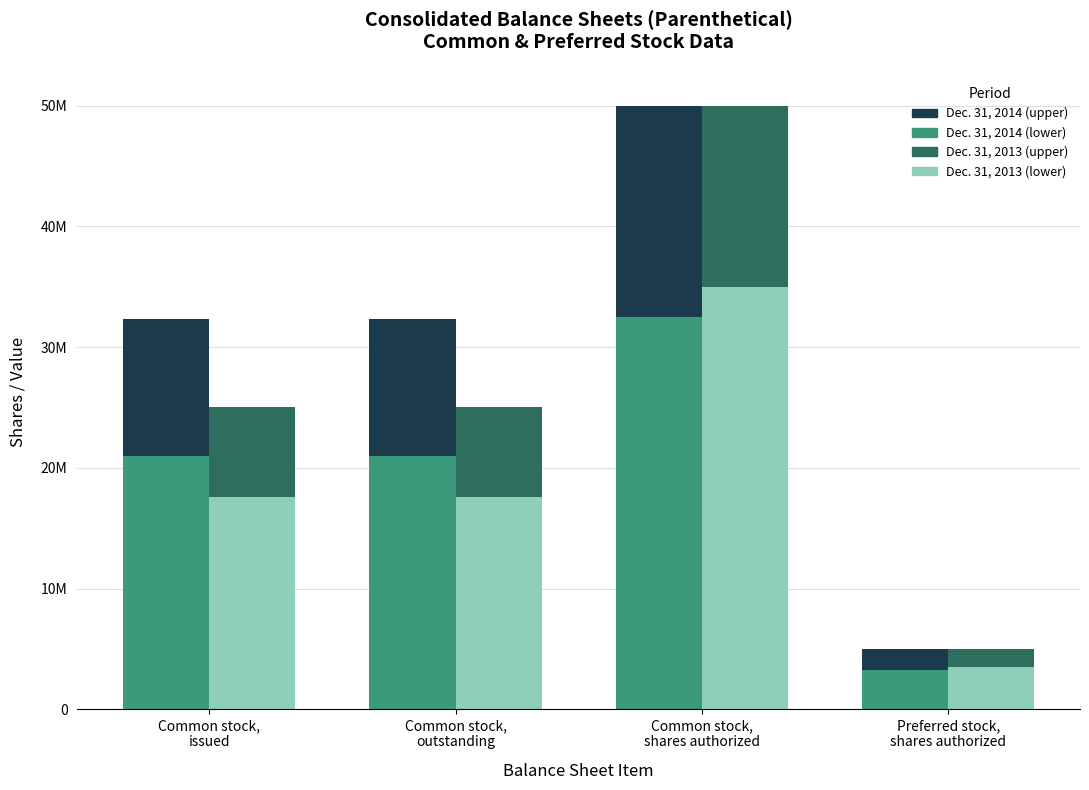

True or false: Dec. 31, 2013 (upper portion) has a value of 15000000.0 at Common stock,
shares authorized.

True